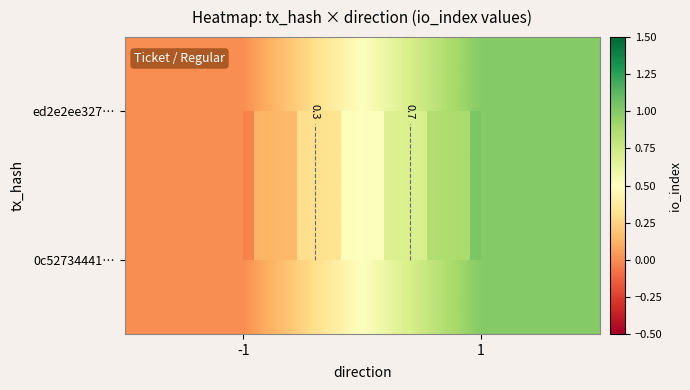

At which category is the sum across all series the highest?

1